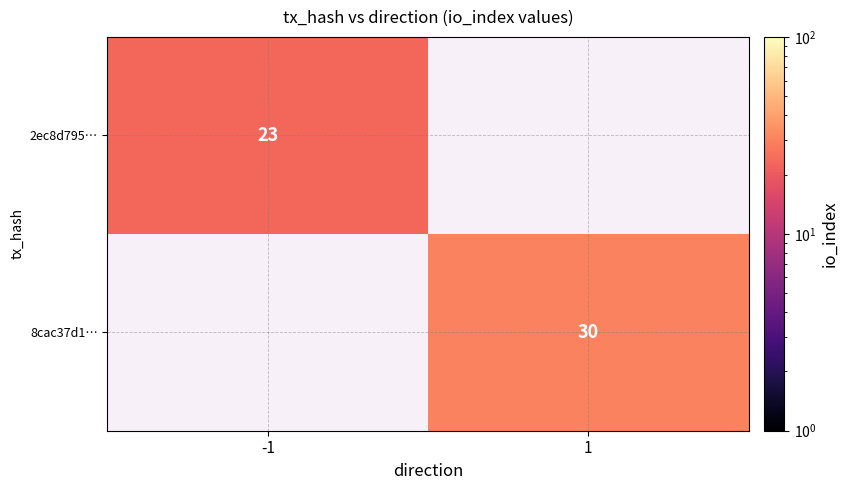

True or false: 8cac37d1… has a value of 54 at 1.

False